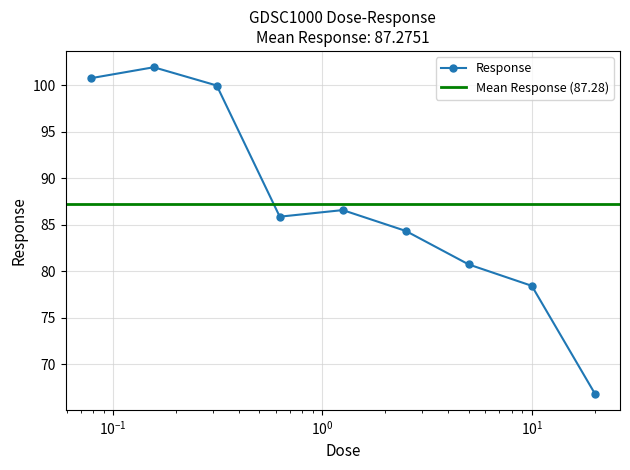

At which label does the data first exceed 85?

0.078125